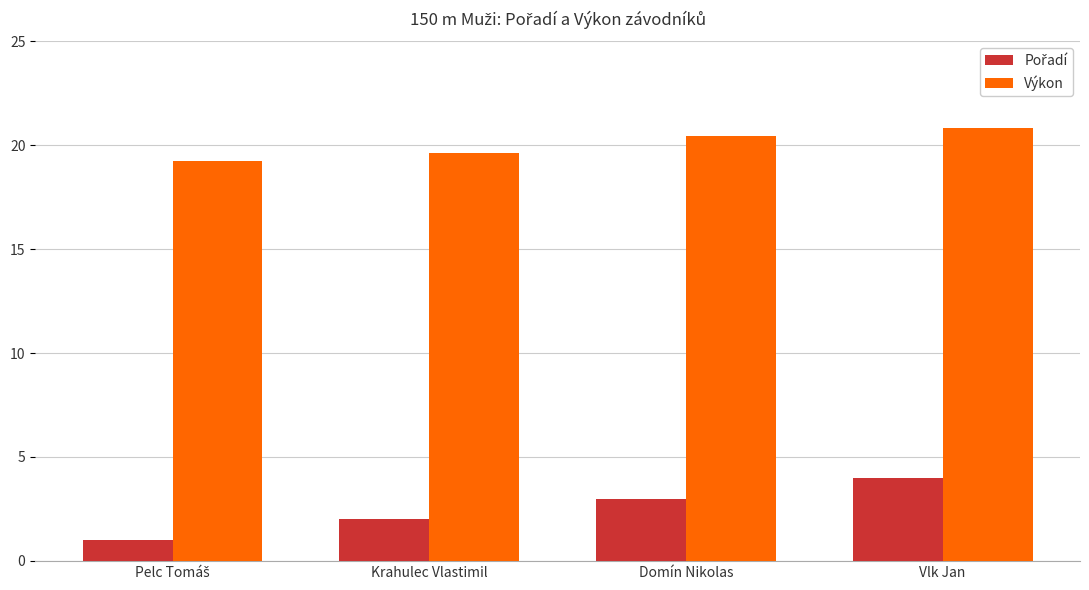

What is the difference between the maximum and second lowest values in the Výkon series?

1.2